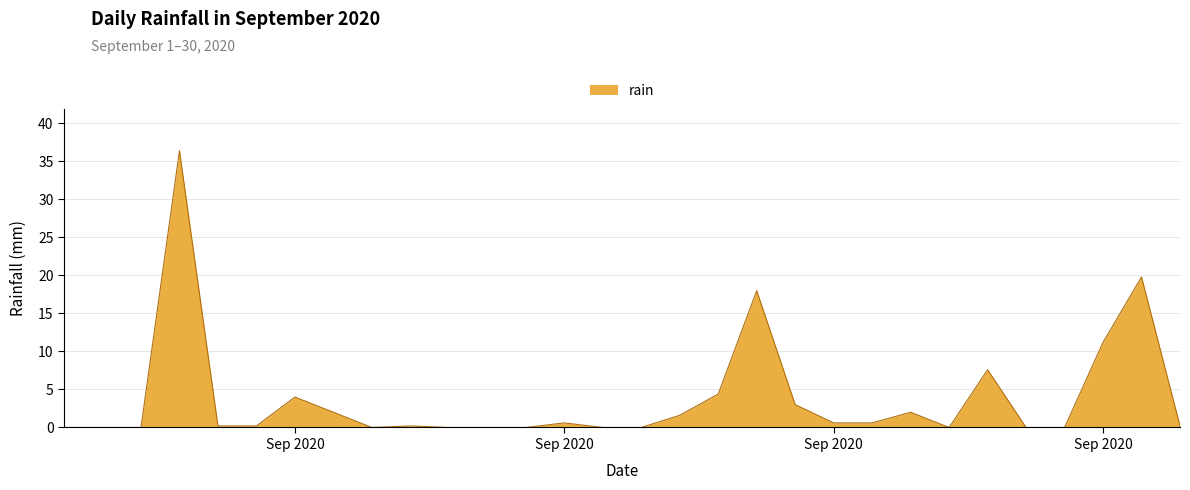

What is the difference between the maximum and minimum values?

36.4